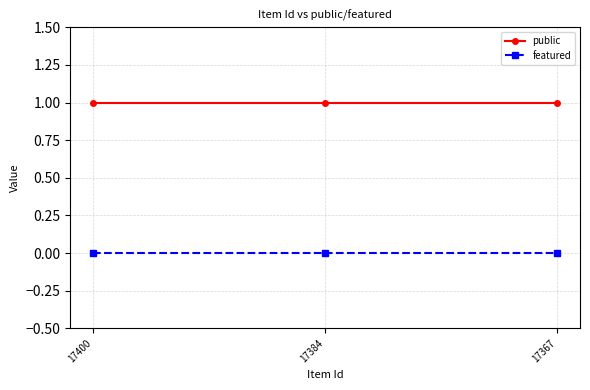

True or false: public has a value of 0 at 17367.

False